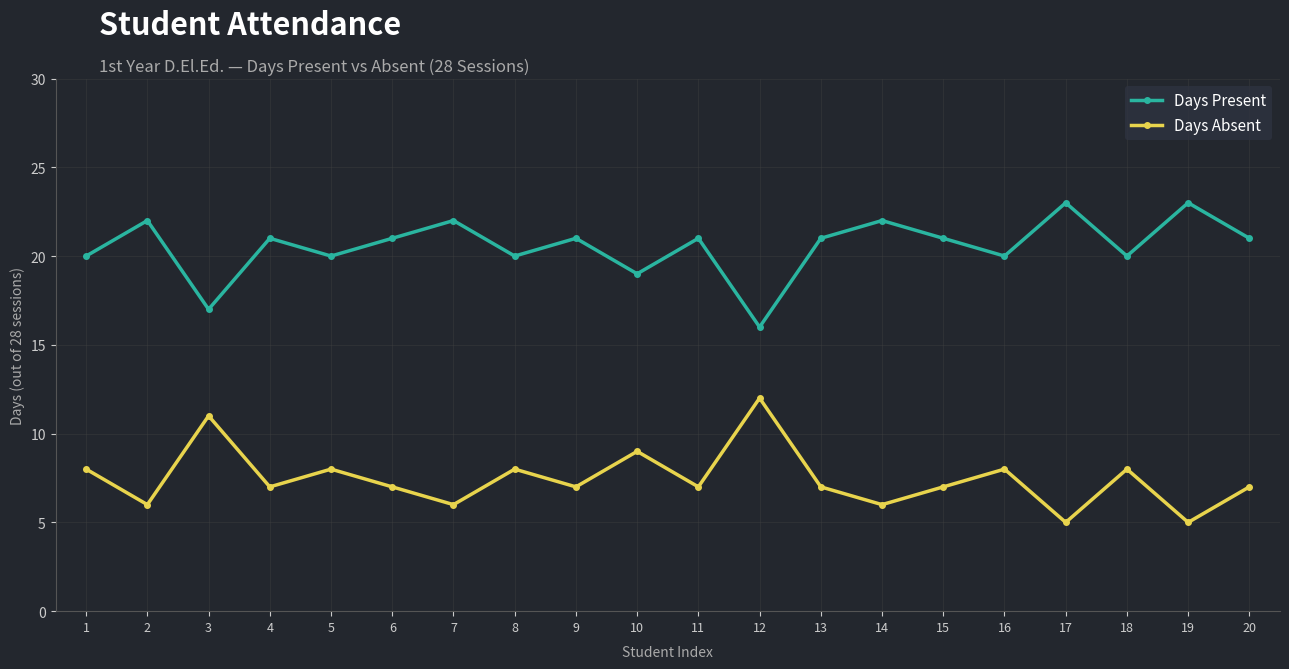

How many Days Present values are between 20 and 22?

15